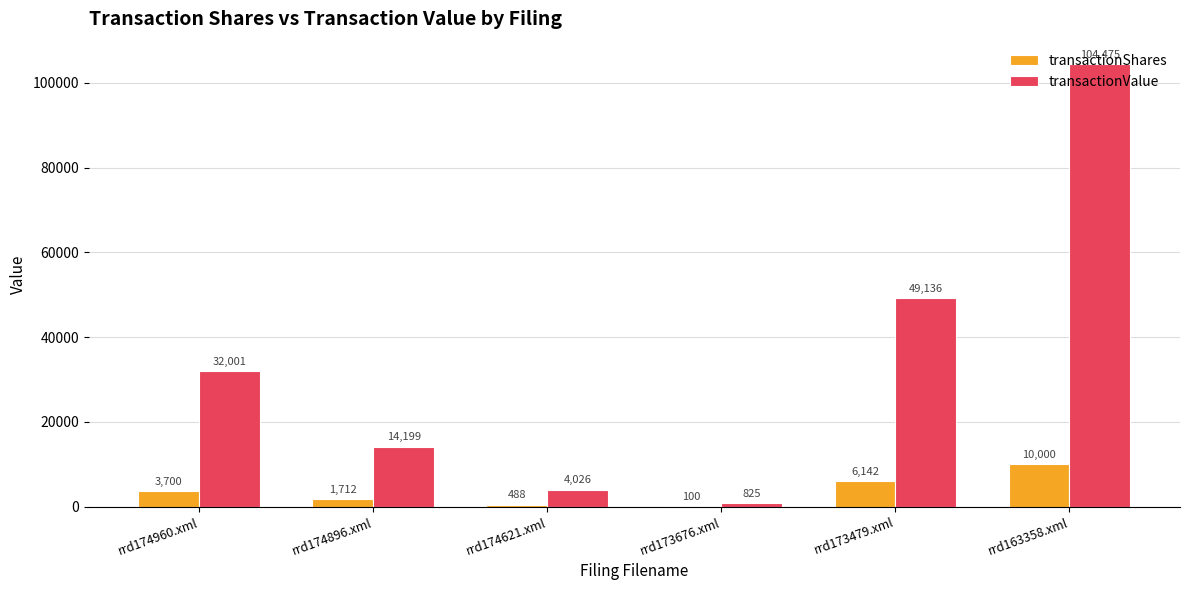

At which category is the sum across all series the highest?

rrd163358.xml